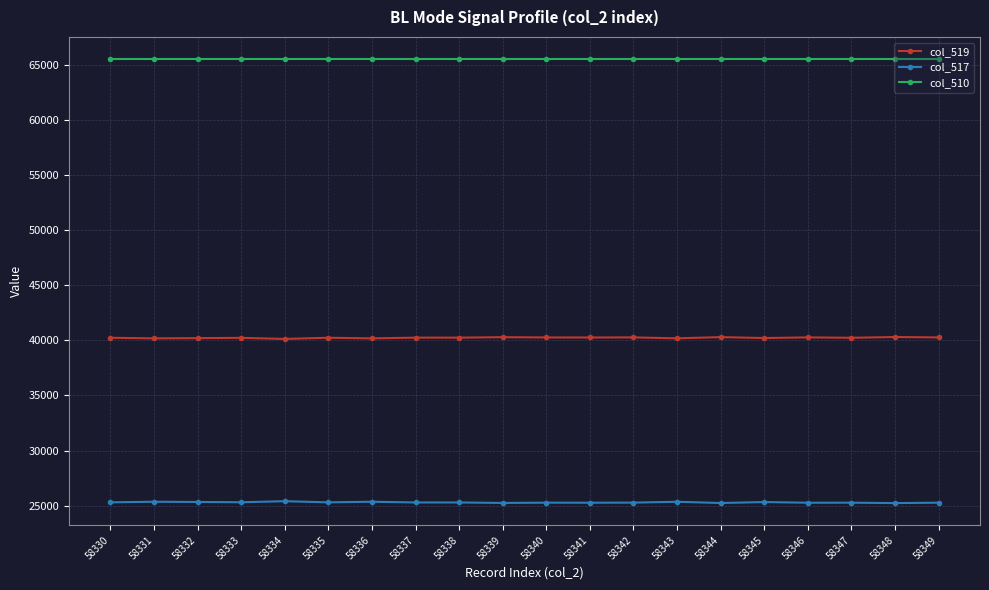

True or false: col_519 has a value of 40240 at 58335.

True